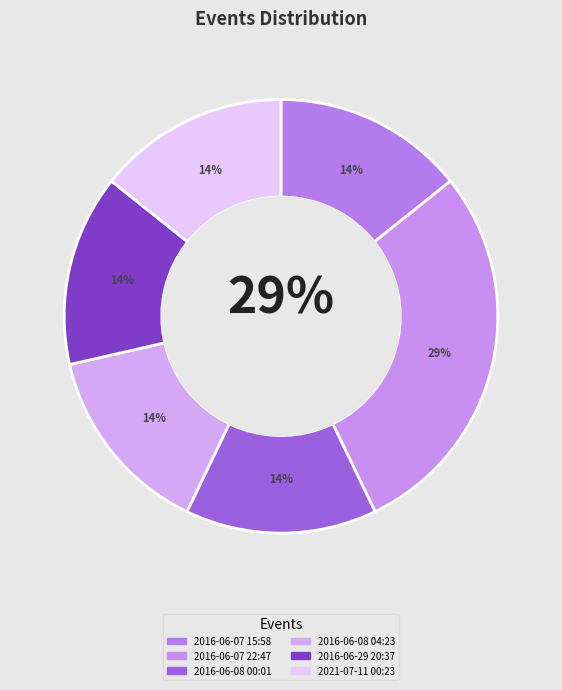

Approximately how many times larger is the value at 2016-06-07 15:58 compared to 2016-06-08 04:23?

1.0